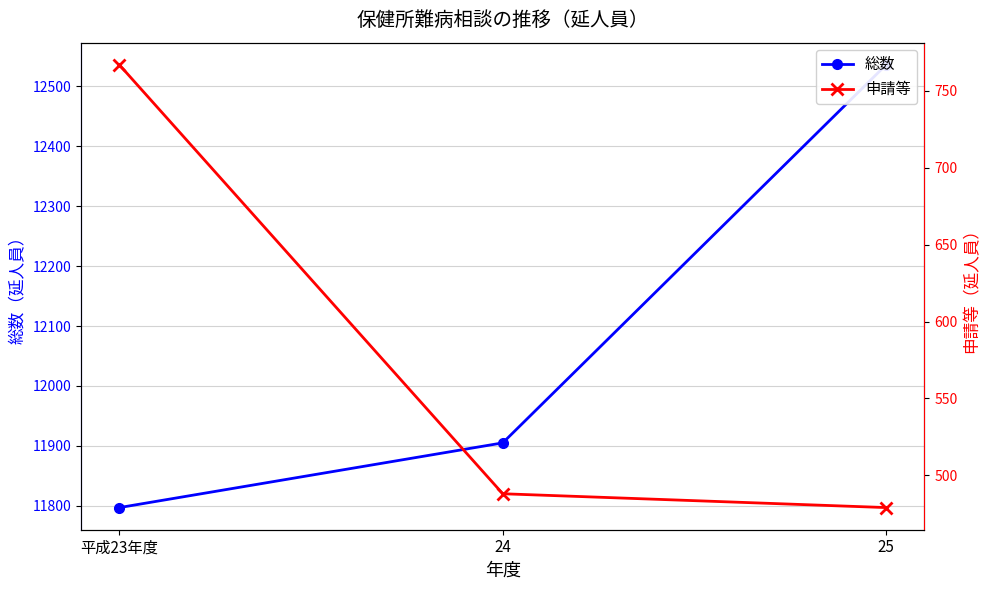

Which category has the lowest value in the 申請等 series?

25